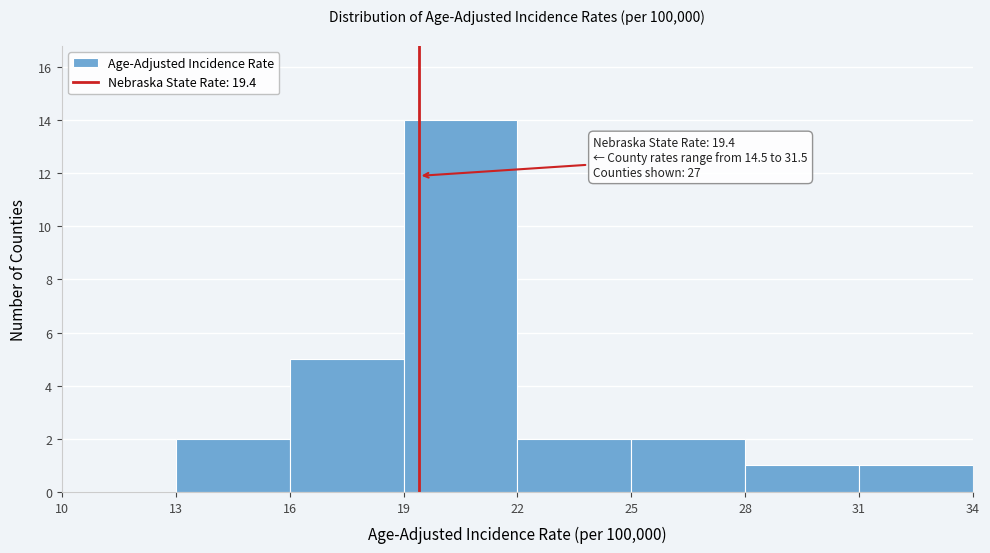

Over which range of the x-axis is the bar tallest?

19 to 22